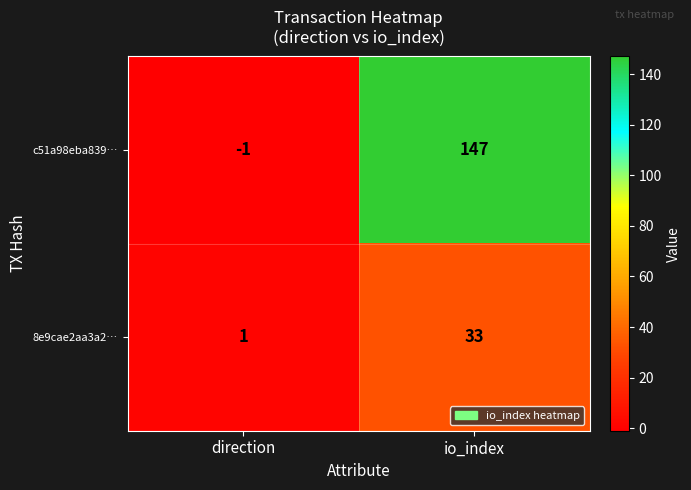

What is the difference between the highest and lowest values at io_index?

114